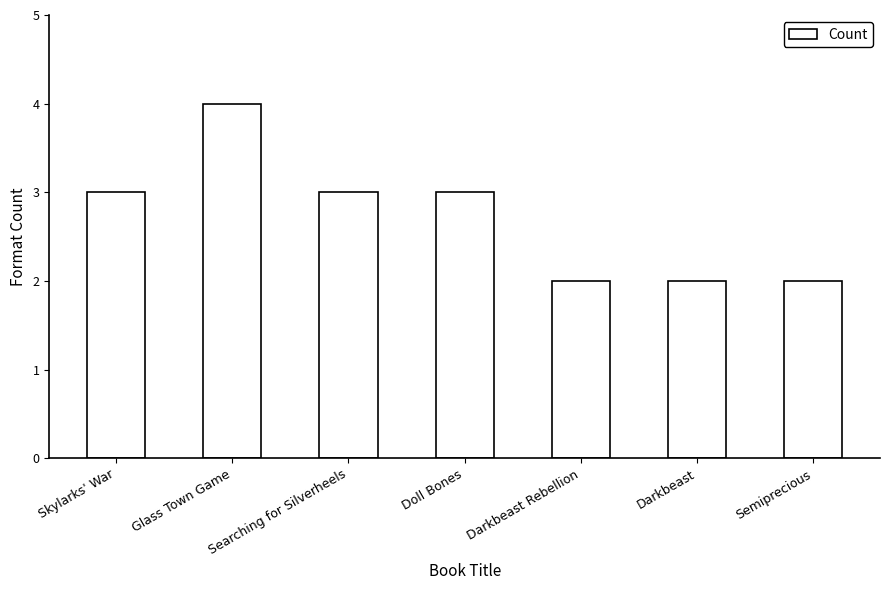

Is it true that the value at Searching for Silverheels is 3?

True